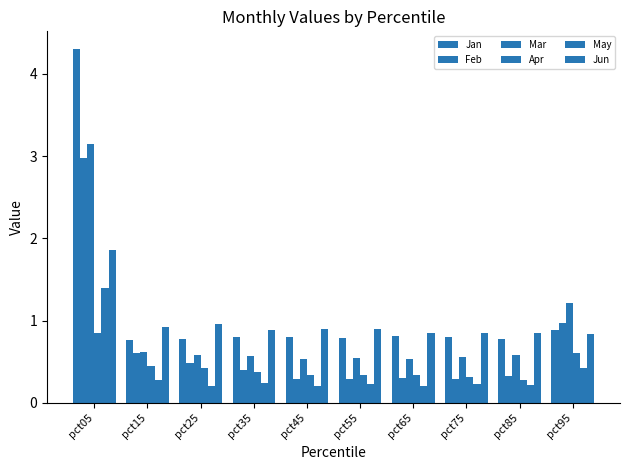

What is the difference between the highest and lowest values at pct15?

0.7